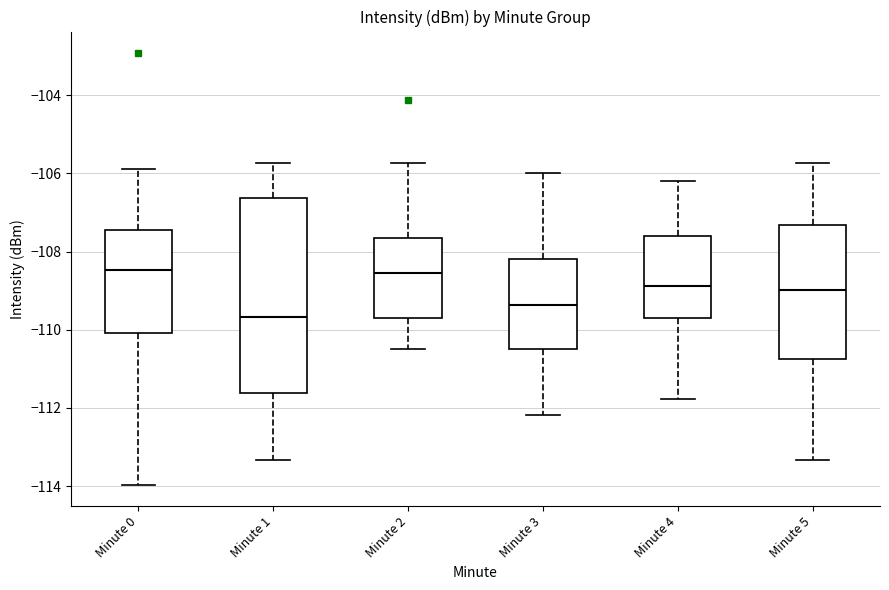

Where does the lower whisker of the box for Minute 5 end on the y-axis? The values are not printed on the chart, so give them approximately, as read against the axis.

-113.4